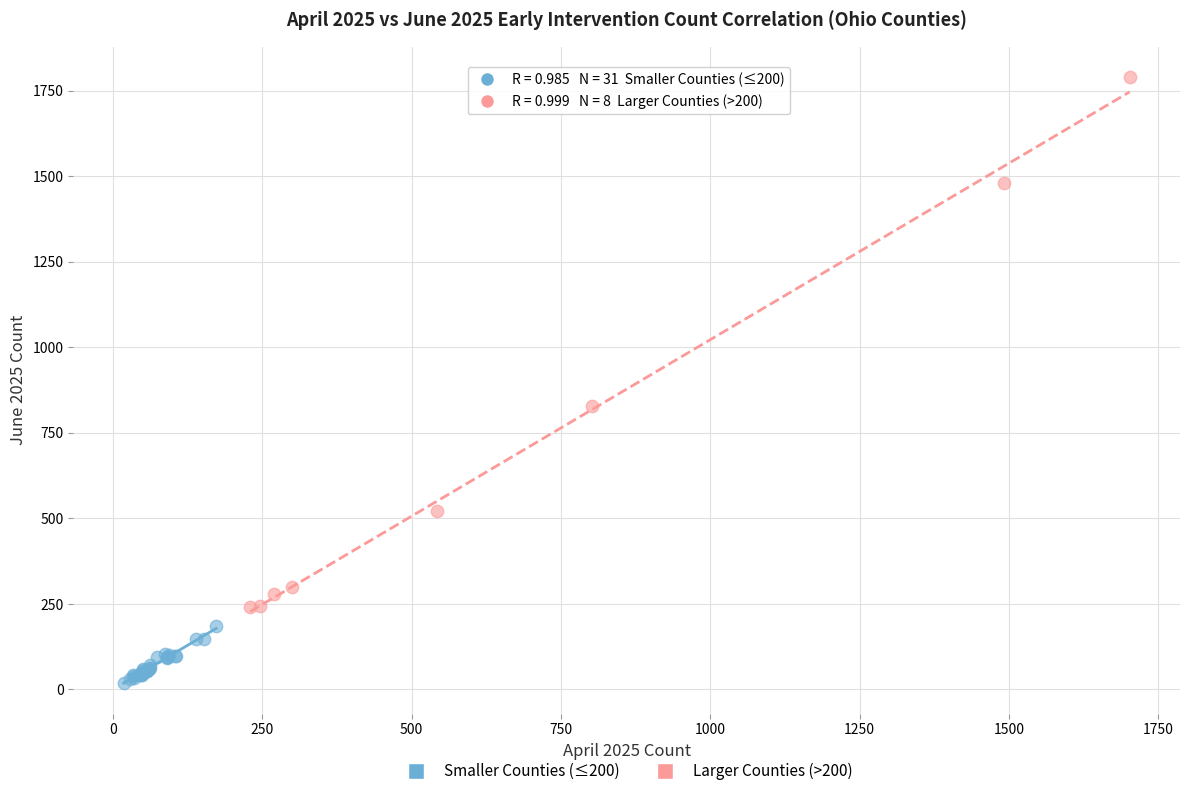

Which series contains the lowest Y value?

Smaller Counties (≤200)